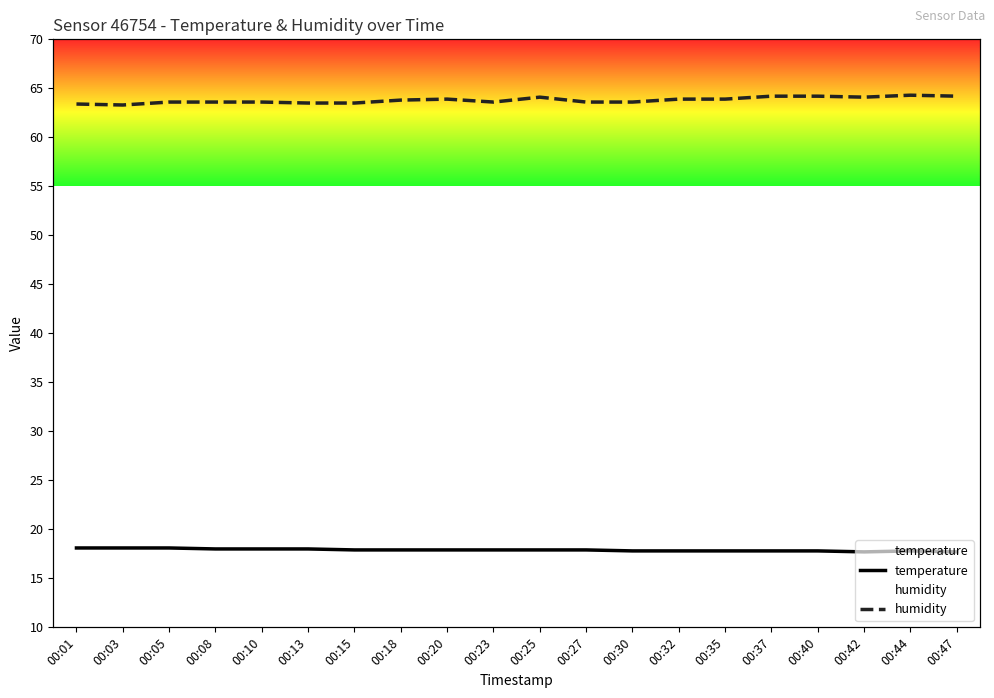

What is the approximate value of temperature at 00:15?

17.9